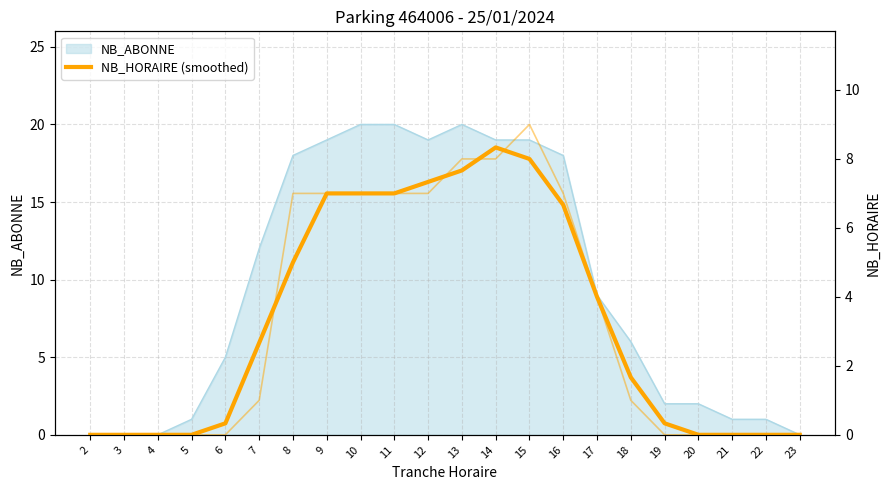

True or false: the data shows -4.2 at 4.

False